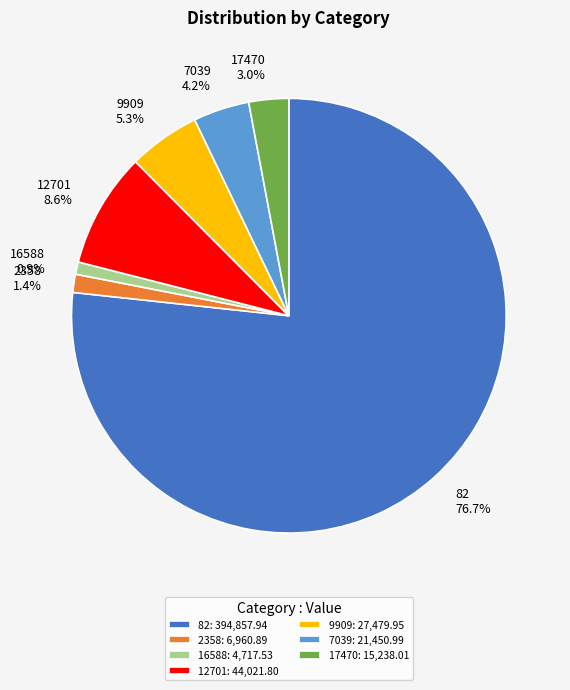

To the nearest percent, what is the combined percentage of 2358 and 12701?

10%